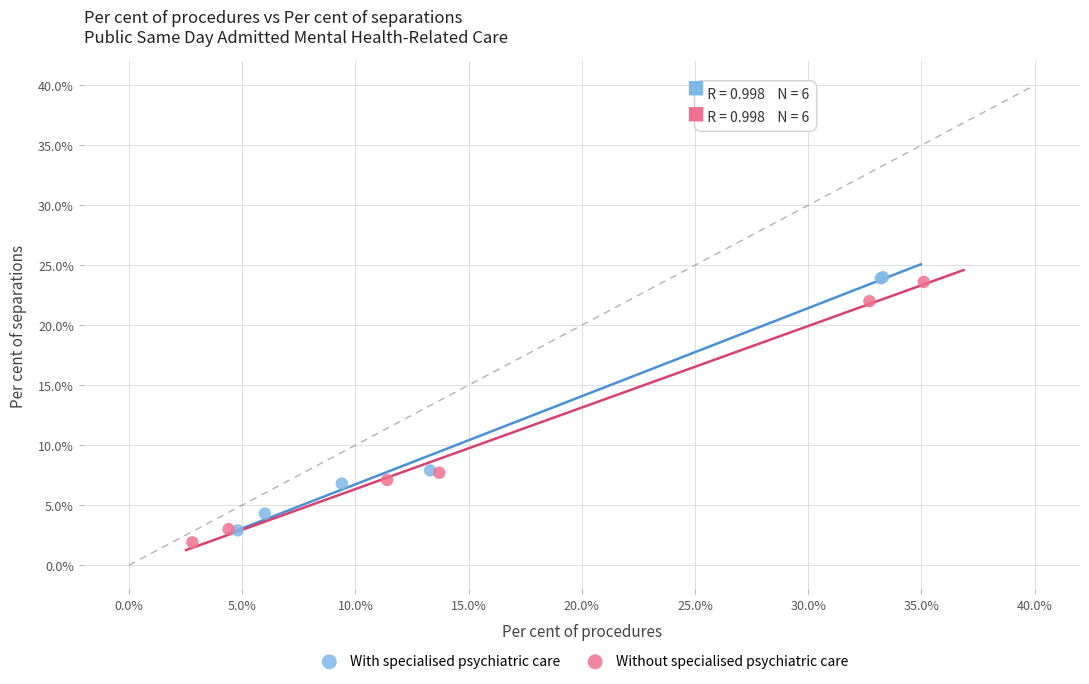

What are all the series names shown in the legend?

With specialised psychiatric care, Without specialised psychiatric care